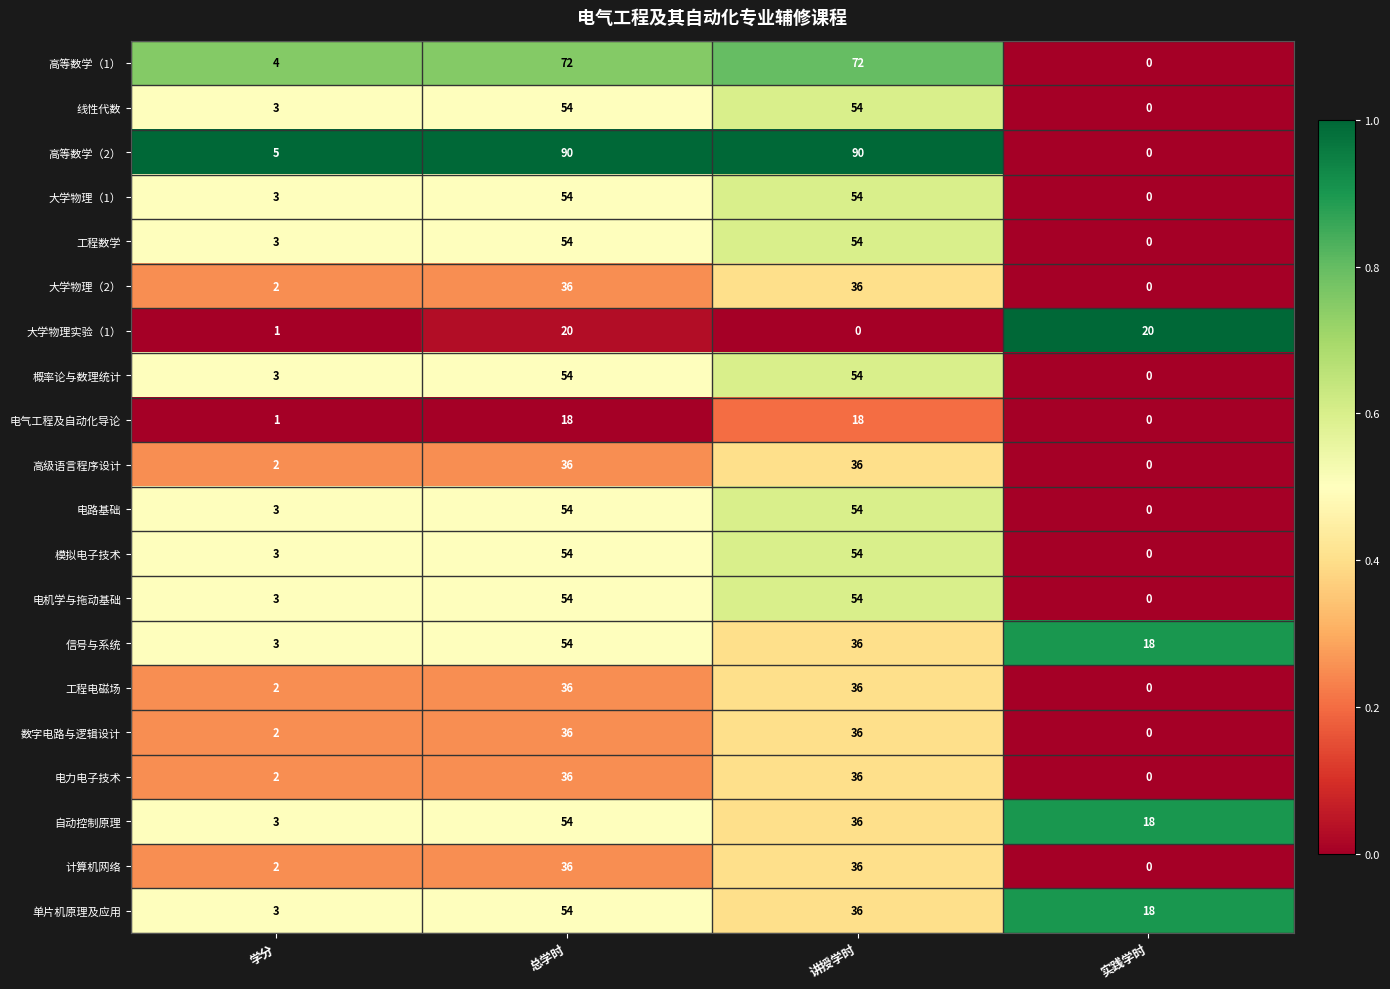

Is it true that 单片机原理及应用 equals 3 at 学分?

True